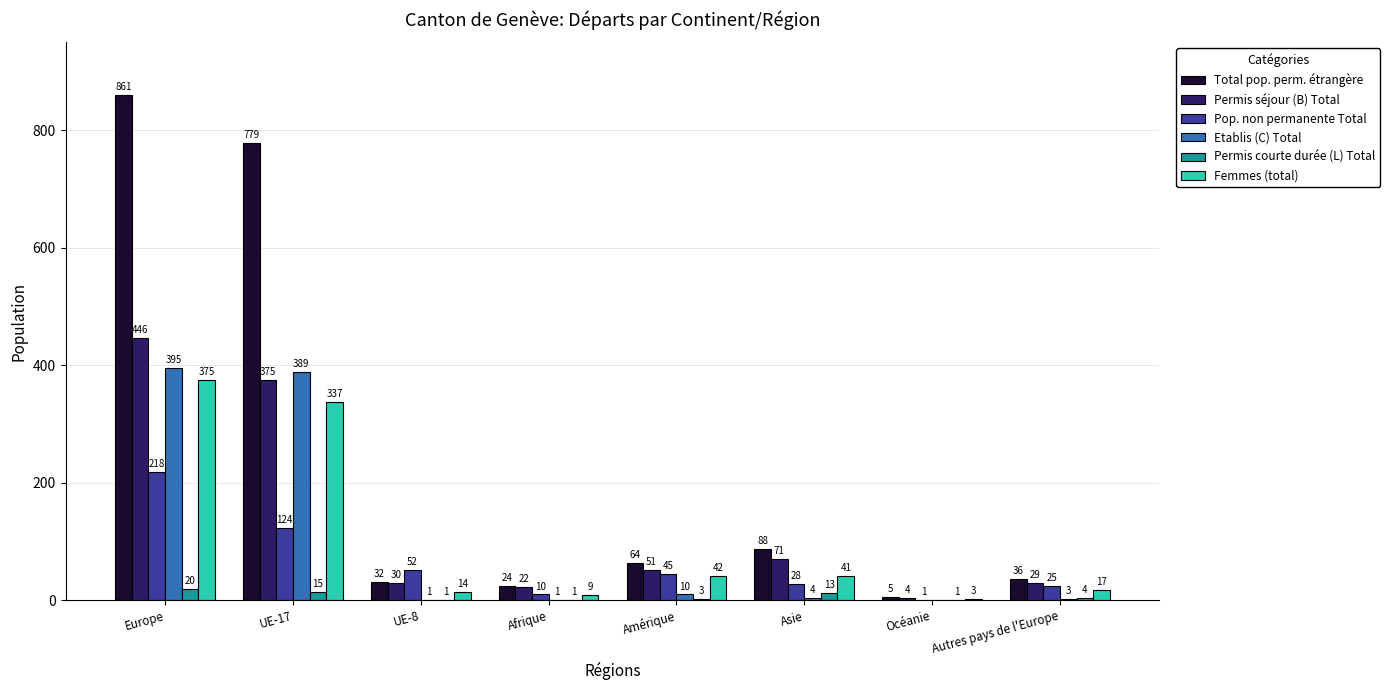

At which category is the sum across all series the highest?

Europe